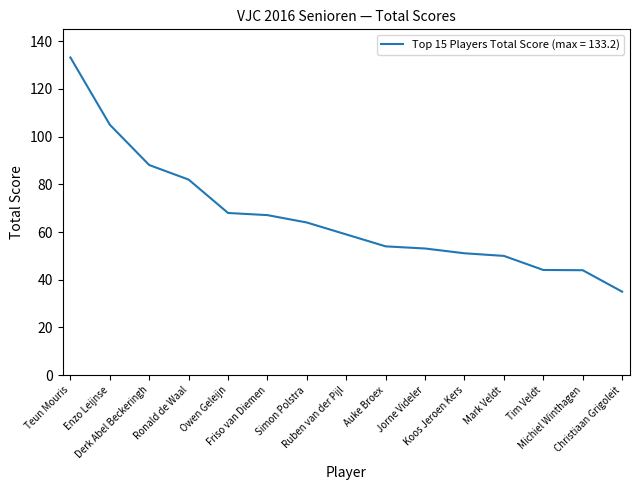

Which has a higher value, Owen Geleijn or Tim Veldt?

Owen Geleijn